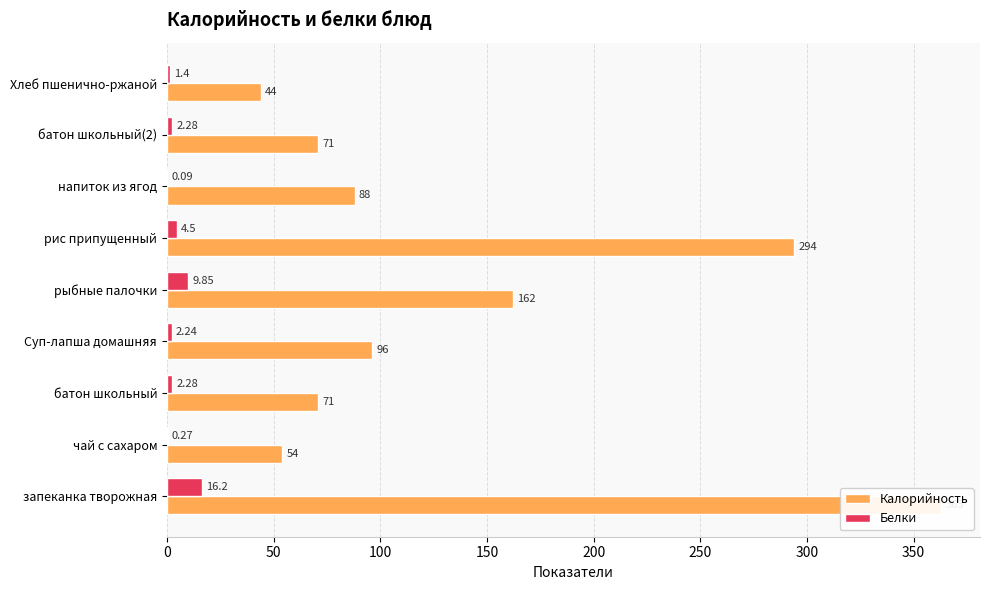

What is the difference between the maximum and minimum values in the Калорийность series?

319.0